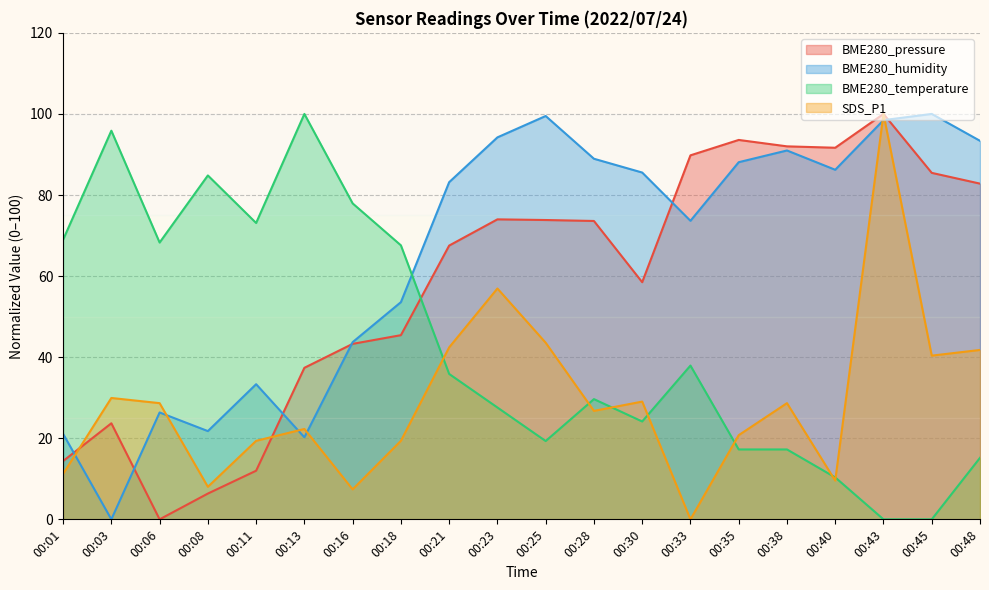

What is the sum of all BME280_temperature values?

871.0